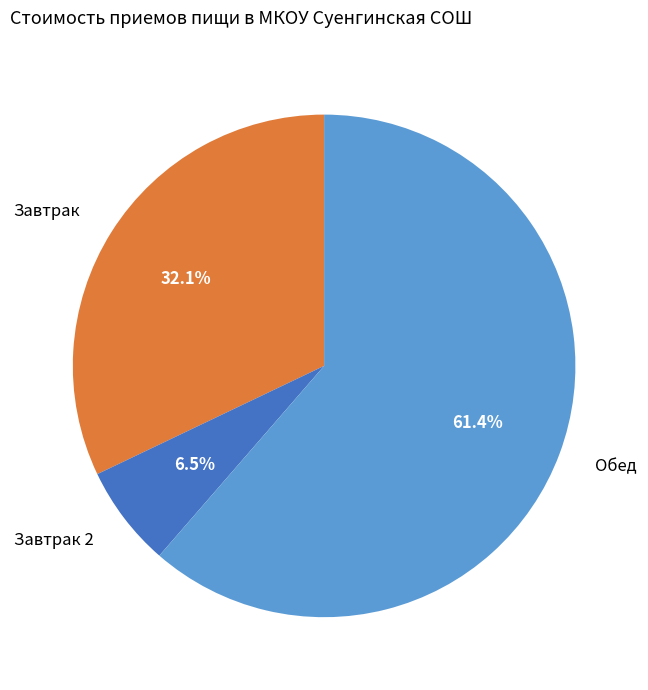

Which category has the biggest portion of the pie?

Обед